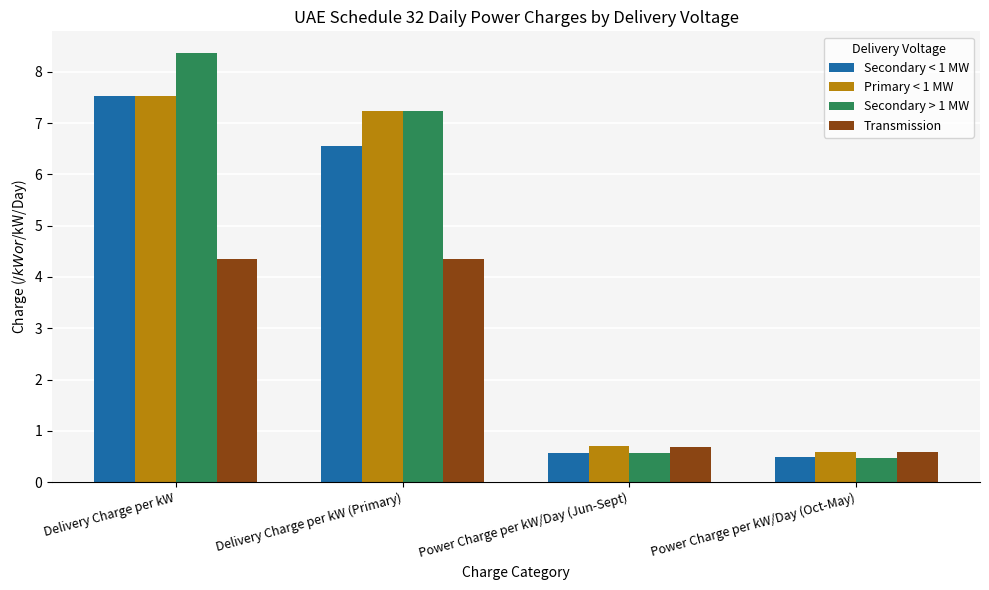

Between Delivery Charge per kW and Power Charge per kW/Day (Oct-May), which series saw the biggest shift?

Secondary > 1 MW